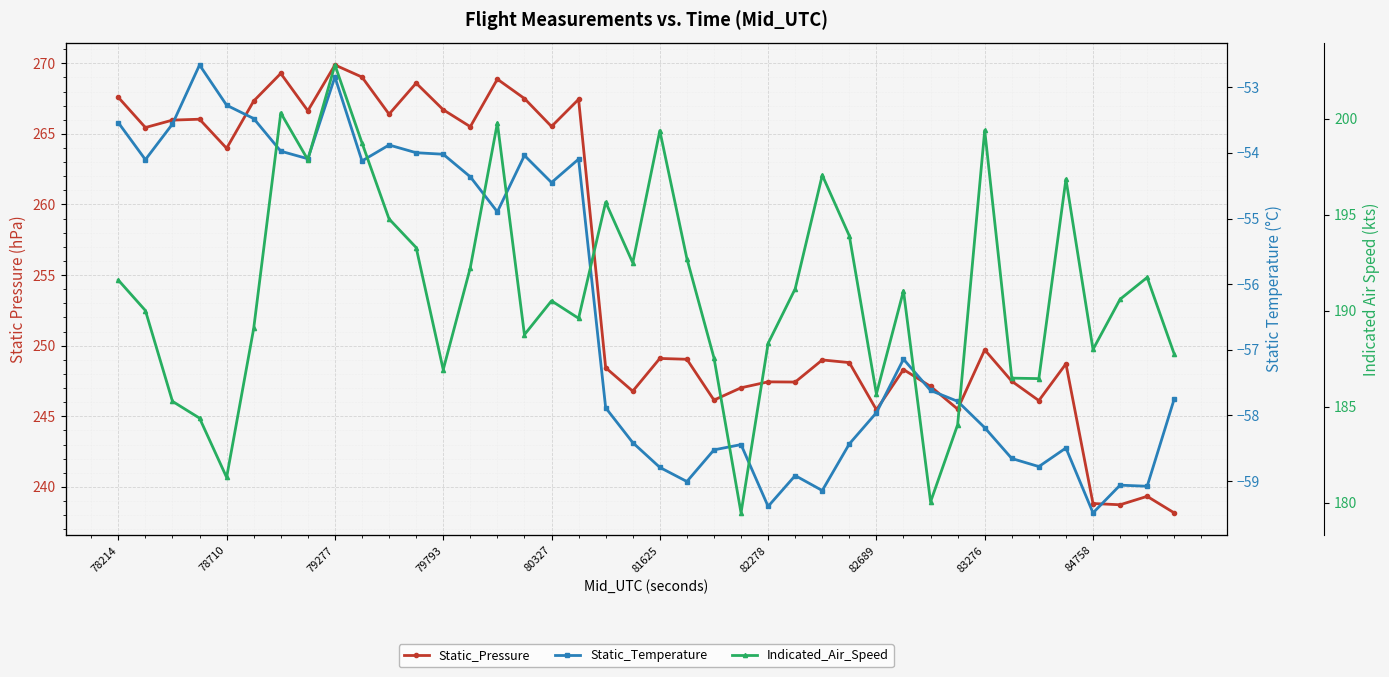

How many series are shown in this chart?

3